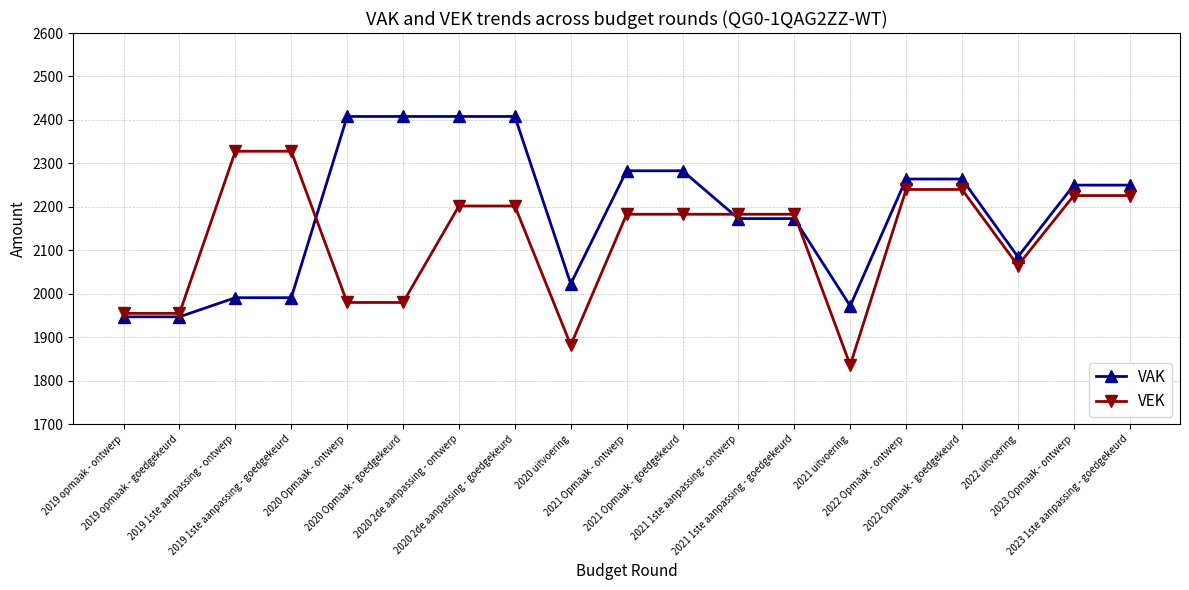

True or false: VAK has a value of 2085 at 2022 uitvoering.

True